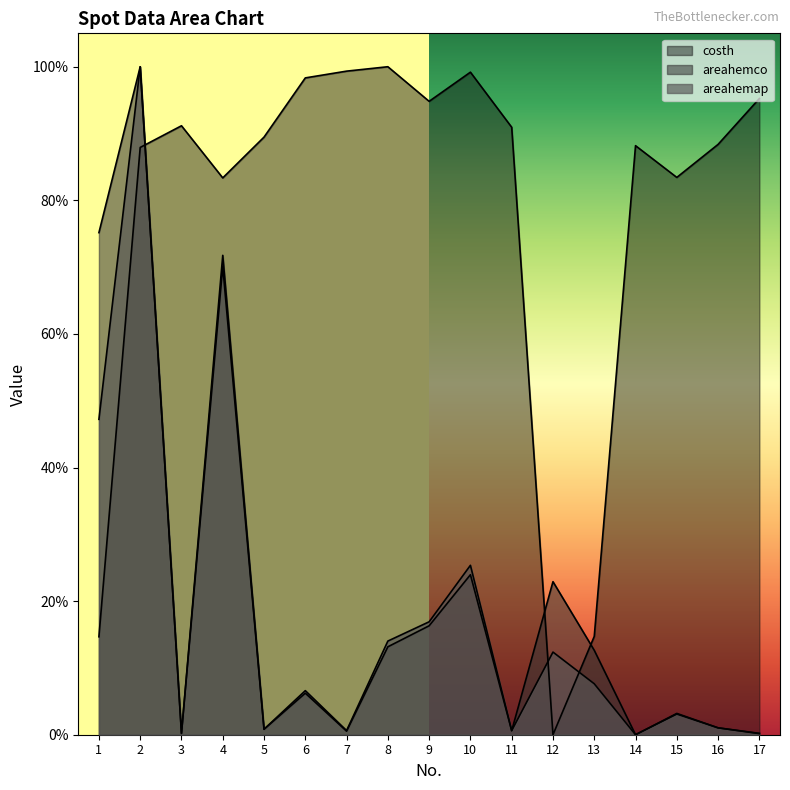

What is the average value of the costh series?

0.8